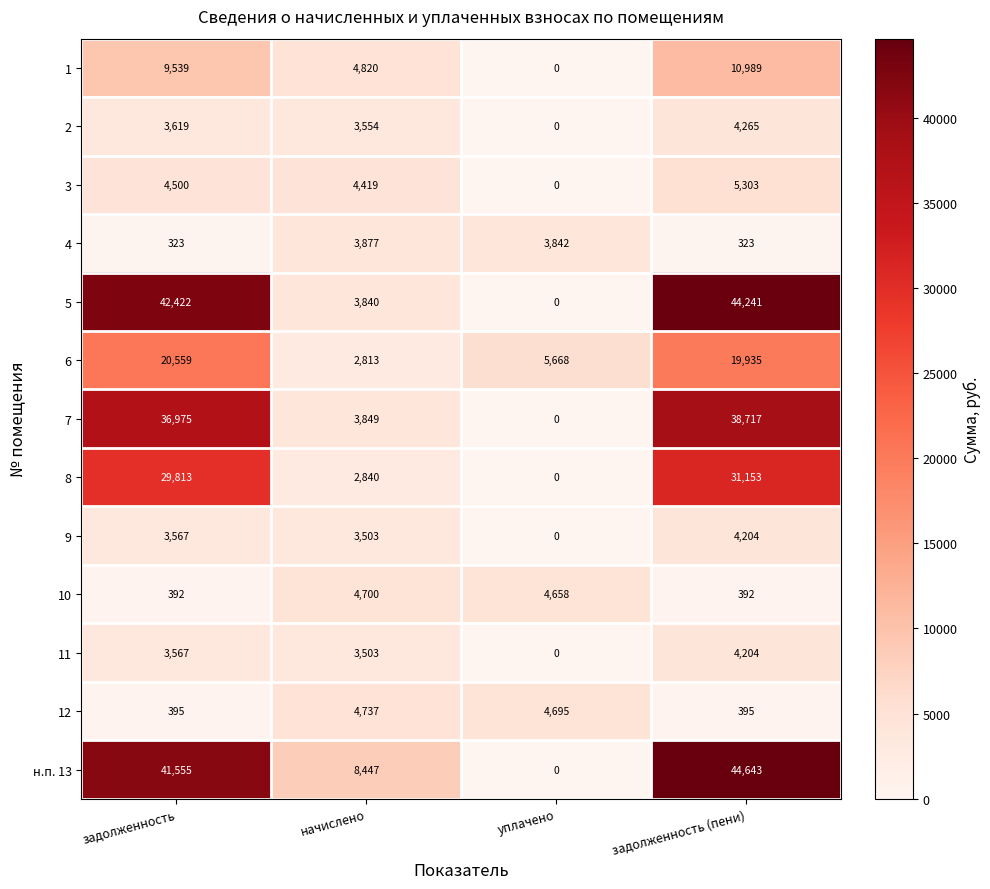

What is the maximum value shown in the chart?

44643